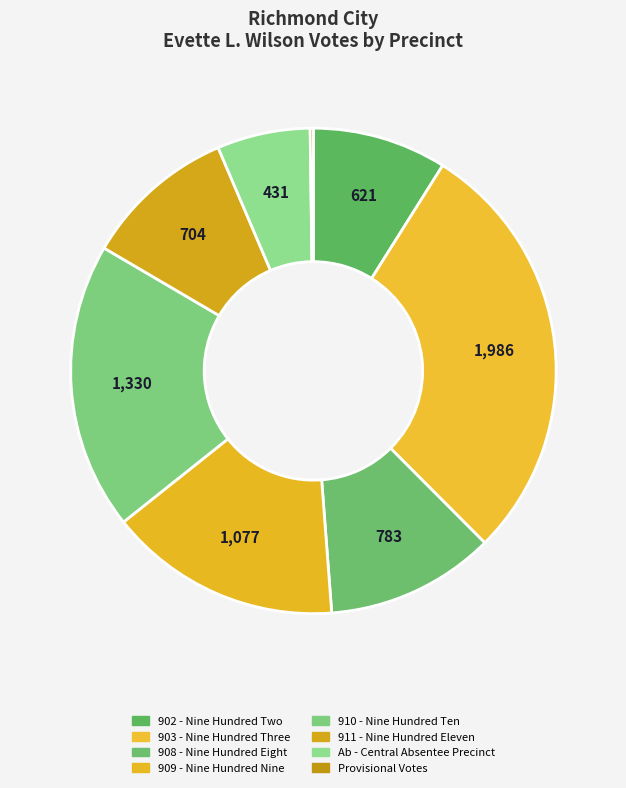

What portion of the pie excludes 911 - Nine Hundred Eleven?

89.9%